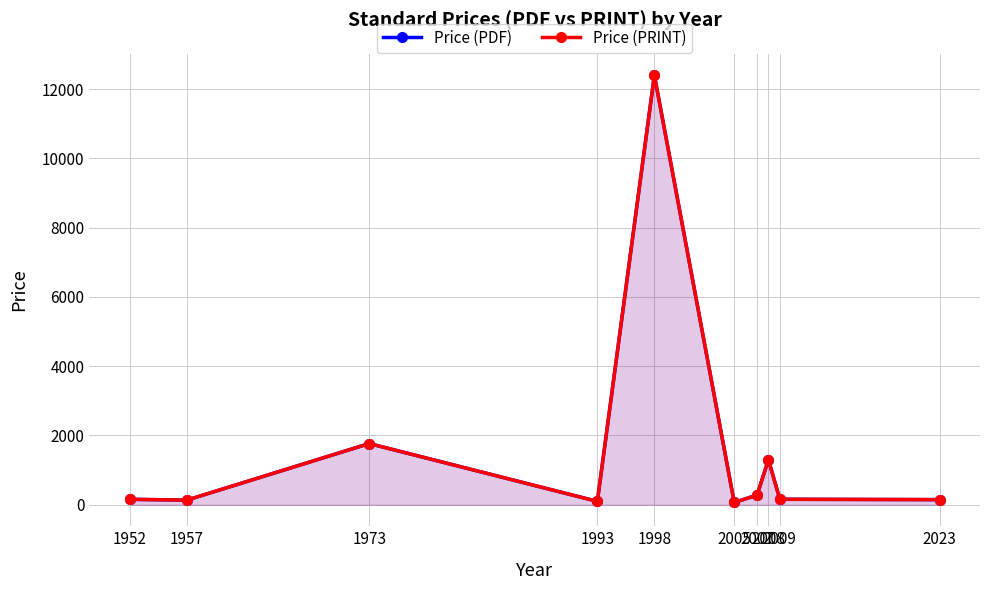

Is it true that Price (PDF) equals 180.6 at 1957?

False